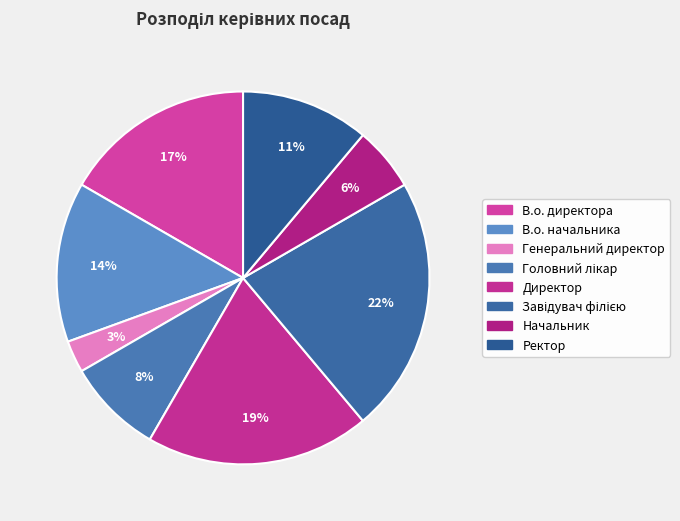

Rank the categories by value from lowest to highest.

Генеральний директор, Начальник, Головний лікар, Ректор, В.о. начальника, В.о. директора, Директор, Завідувач філією